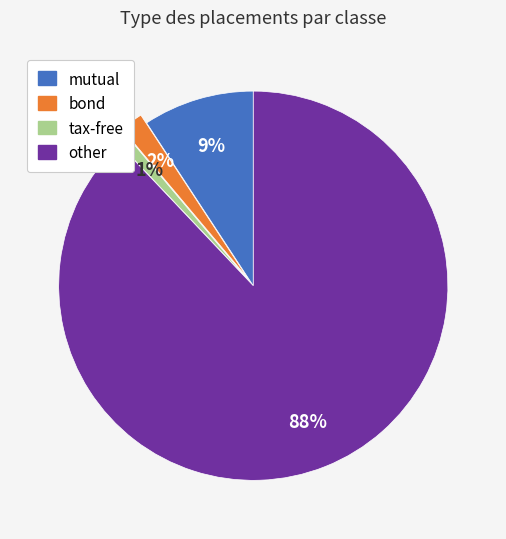

Which category accounts for the majority?

other